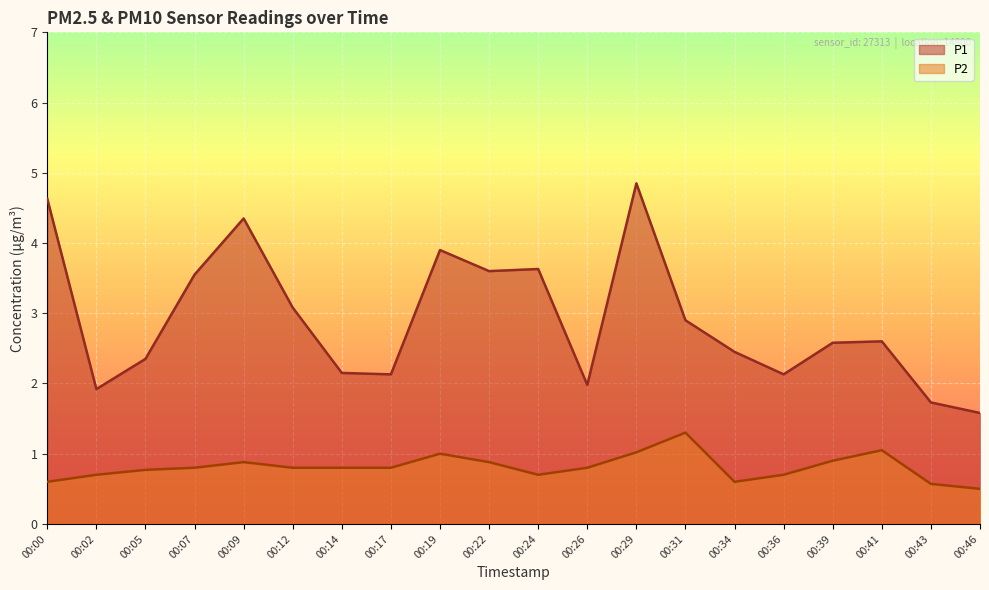

Which series has the widest spread of values?

P1